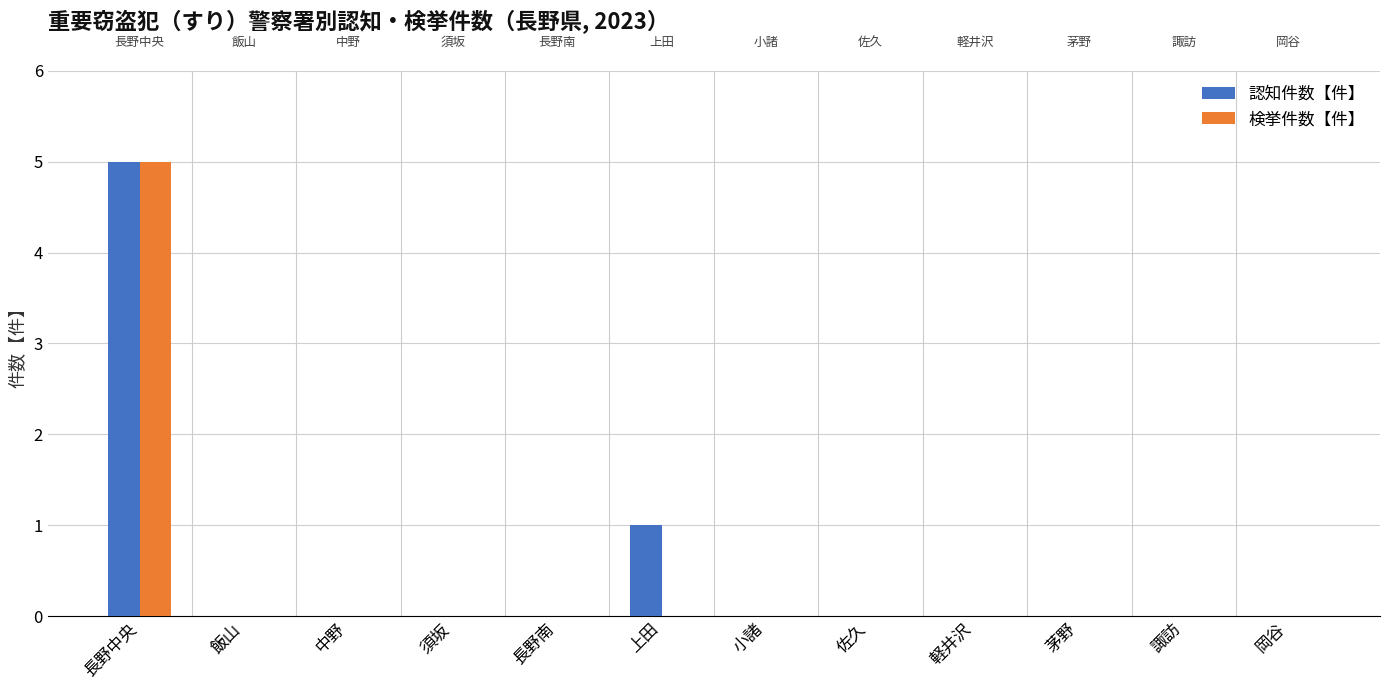

Is it true that 検挙件数【件】 equals 0 at 上田?

True